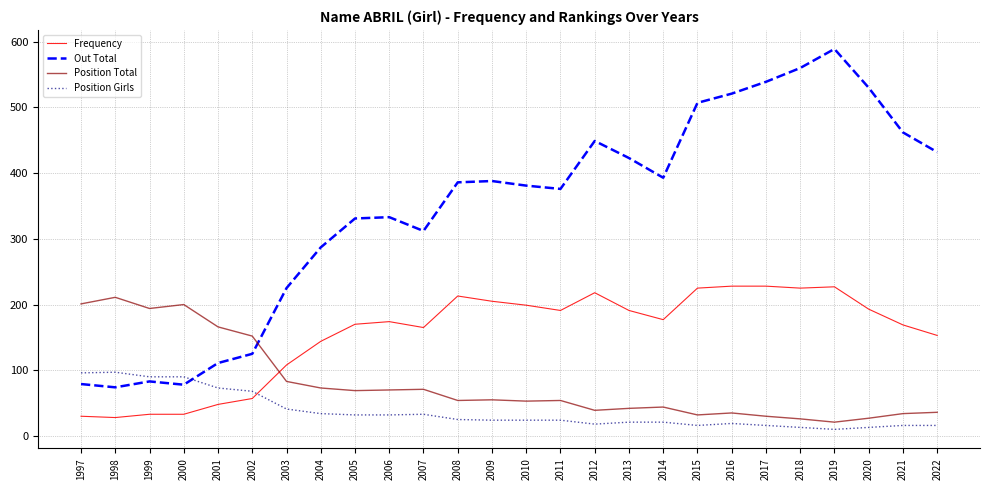

True or false: Out Total has more than 0 points higher than both neighbors.

True